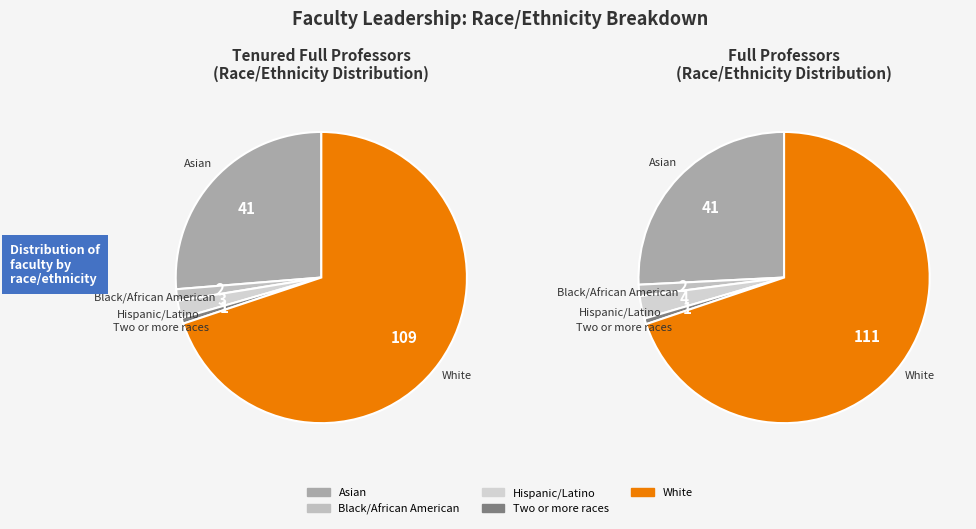

What is the largest slice in the pie chart?

White